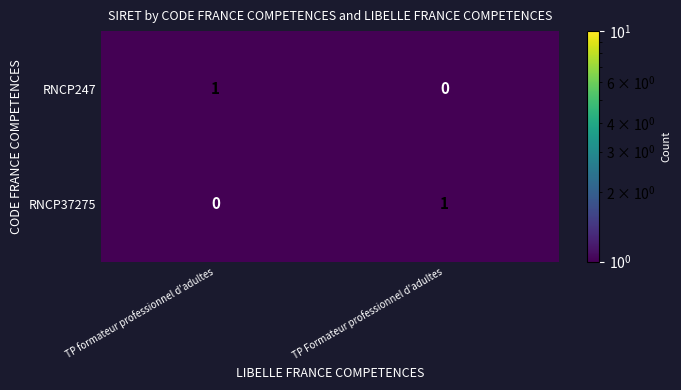

The RNCP247 series shows 2 at TP formateur professionnel d'adultes. True or false?

False